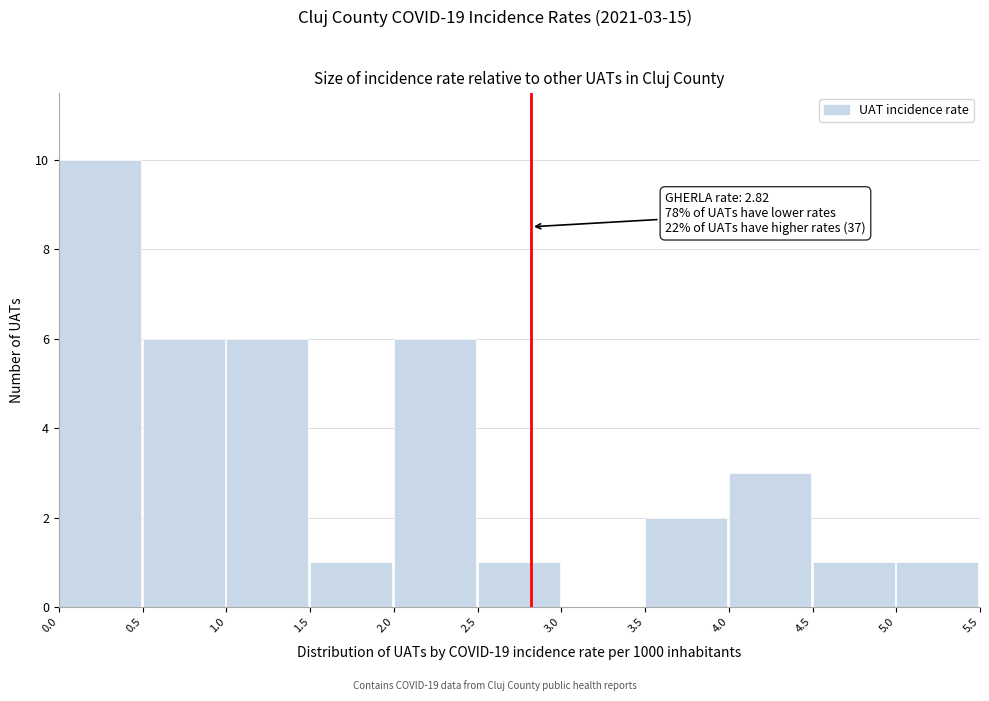

Which range on the x-axis has the tallest bar?

0.0 to 0.5